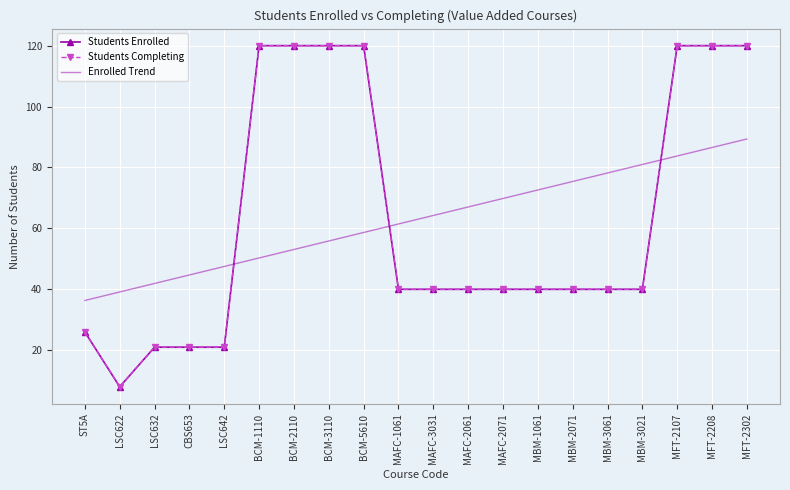

What is the label of the 3rd point from the left?

LSC632